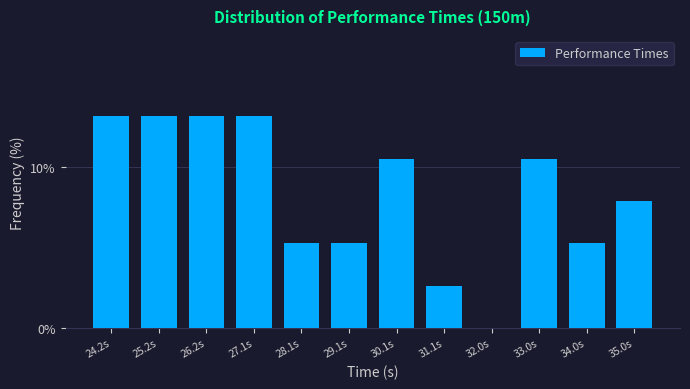

Reading left to right, what are all the values shown in this chart?

24.2s=13.2	25.2s=13.2	26.2s=13.2	27.1s=13.2	28.1s=5.3	29.1s=5.3	30.1s=10.5	31.1s=2.6	32.0s=0.0	33.0s=10.5	34.0s=5.3	35.0s=7.9